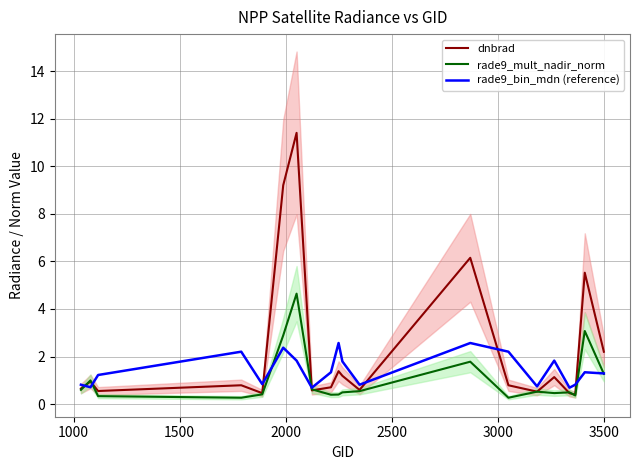

What are all the series names shown in the legend?

dnbrad, rade9_mult_nadir_norm, rade9_bin_mdn (reference)